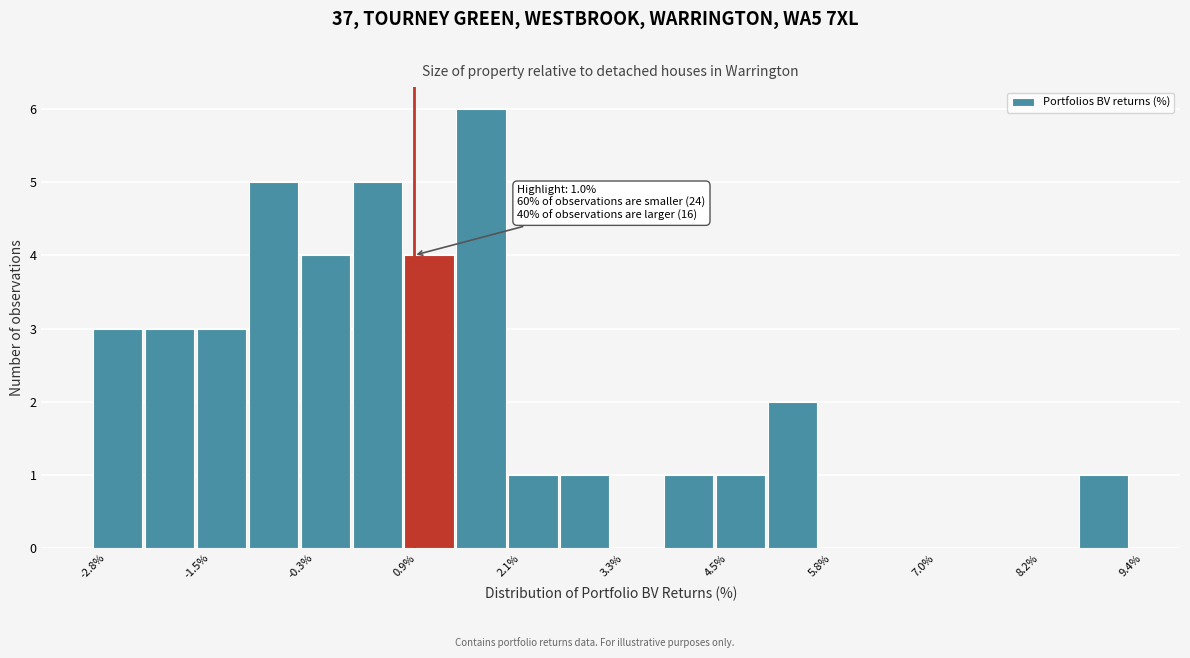

Read against the x-axis, roughly where is the centre of the tallest bar?

1.8